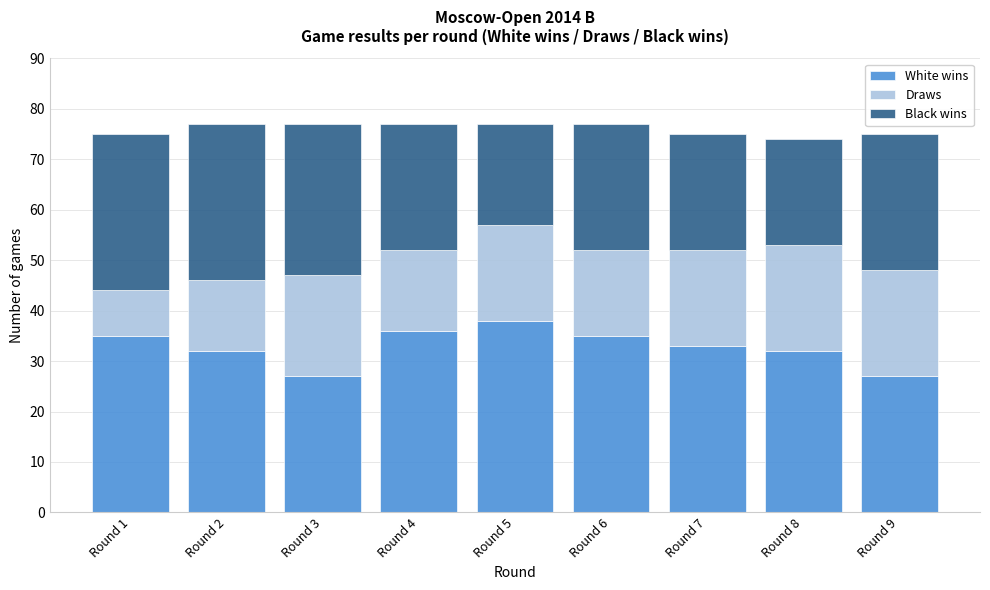

Reading right to left, what are the values for White wins?

Round 9=27	Round 8=32	Round 7=33	Round 6=35	Round 5=38	Round 4=36	Round 3=27	Round 2=32	Round 1=35